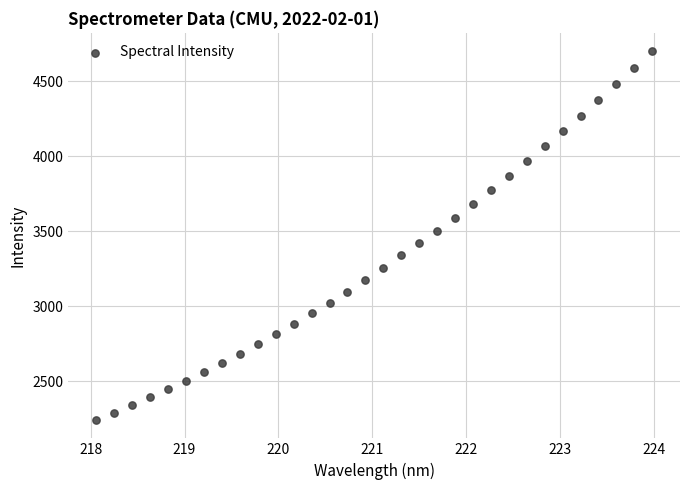

What is the range of Y values (max minus min)?

2458.2